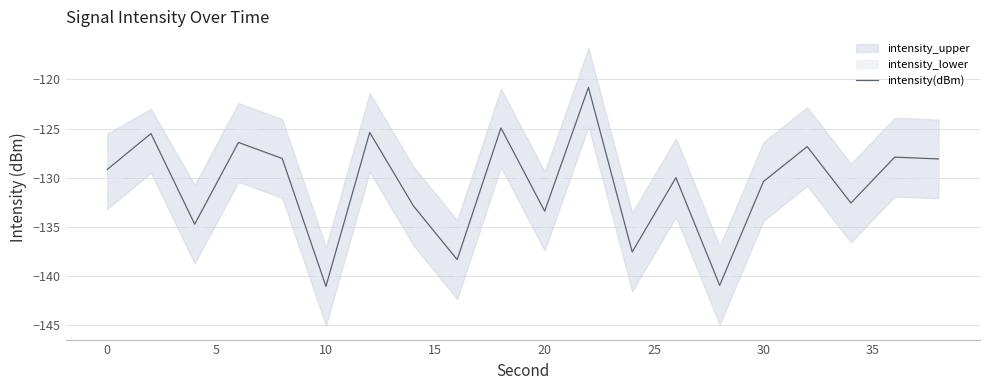

The intensity(dBm) series shows -203.6 at 30. True or false?

False